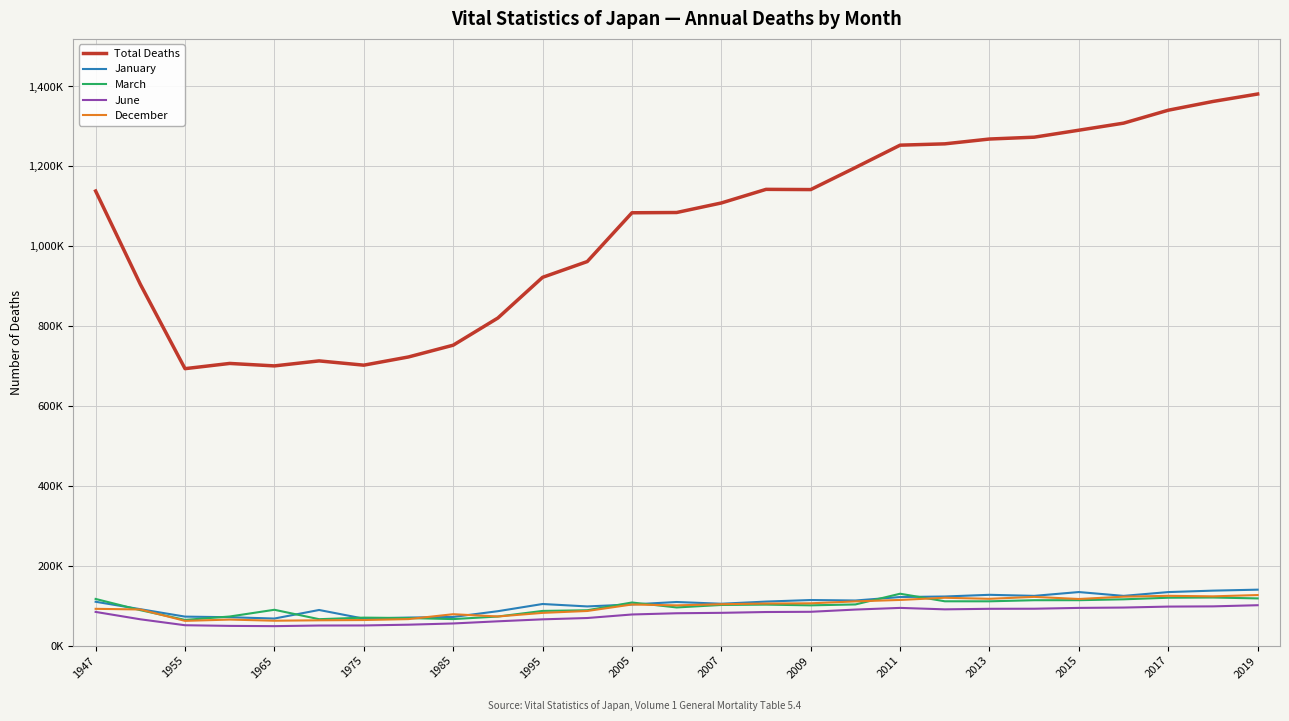

Does the chart display data point markers on the line(s)?

No